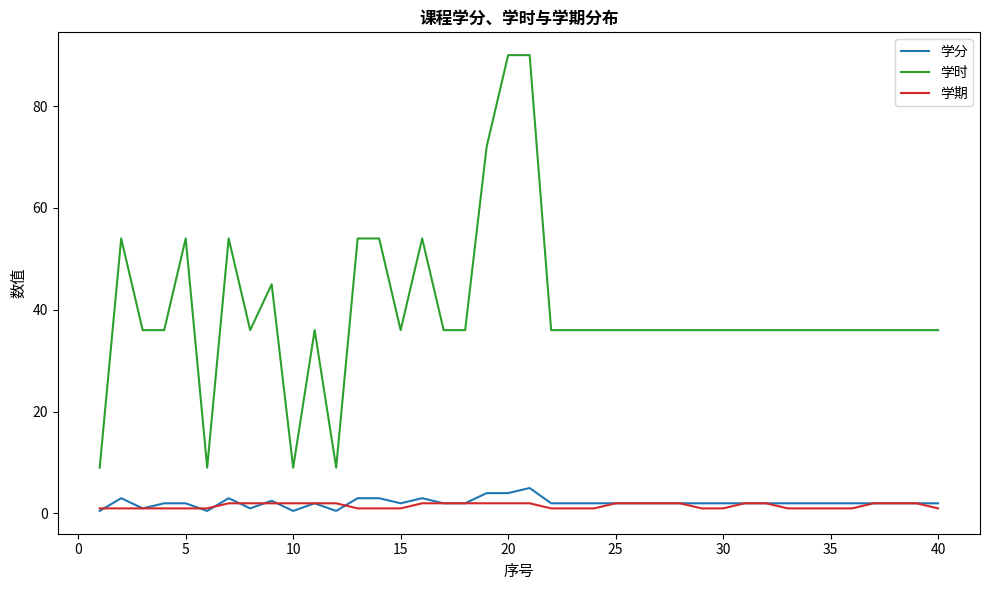

What is the highest value of the 学期 series?

2.0